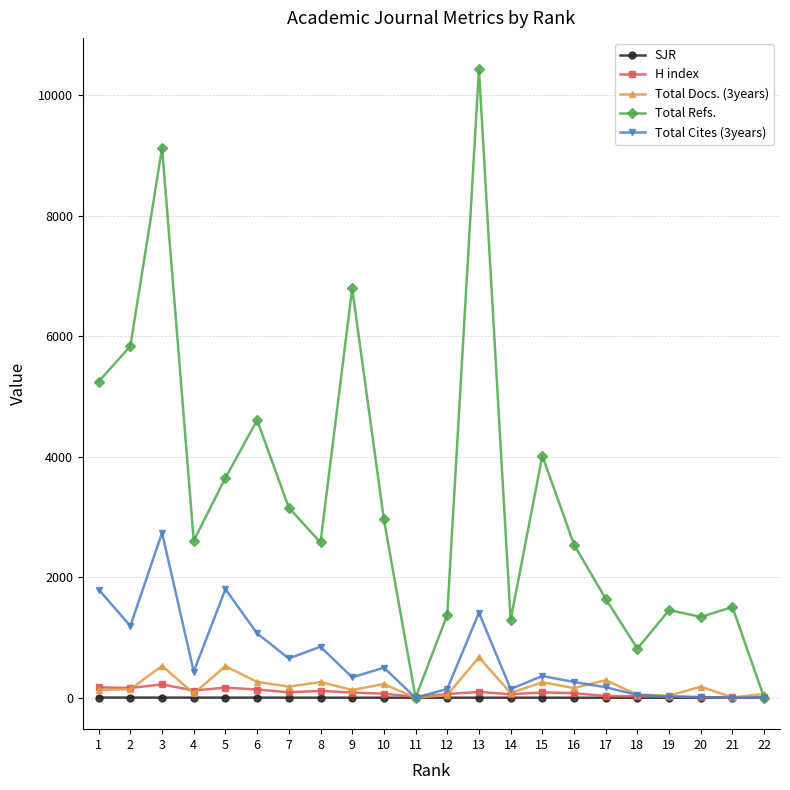

What is the maximum value shown in the chart?

10427.0